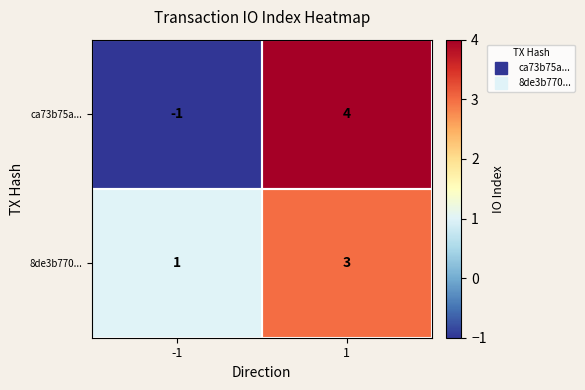

Between -1 and 1, which series saw the biggest shift?

ca73b75a...